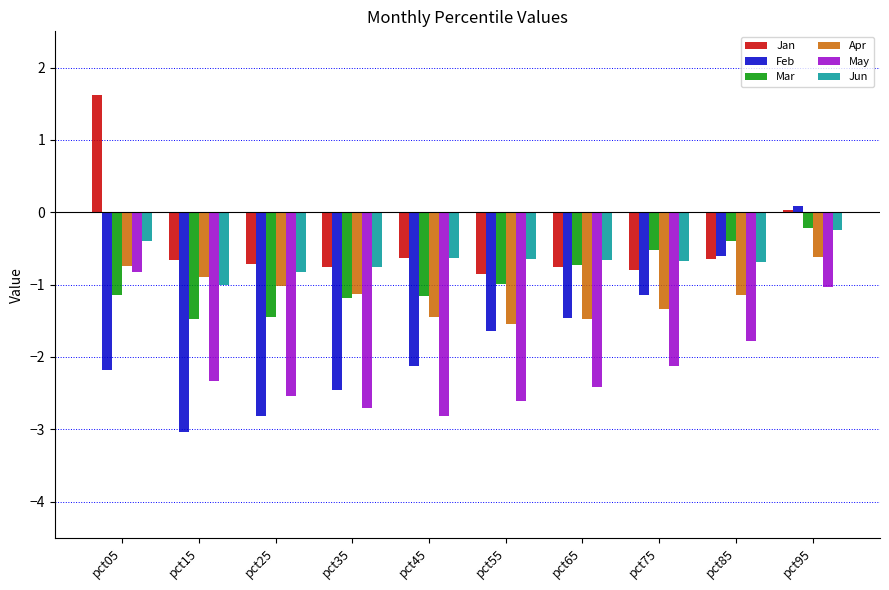

What is the minimum value for Mar?

-1.5